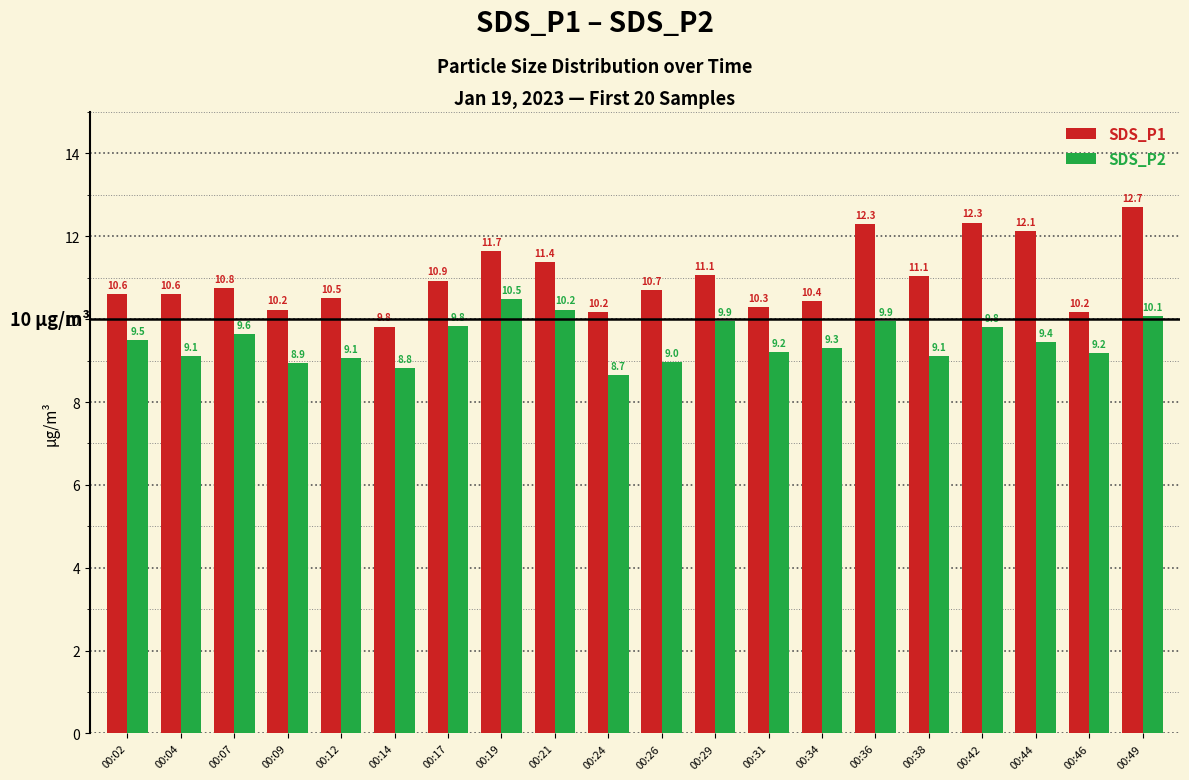

At 00:07, list the series in order from largest to smallest.

SDS_P1, SDS_P2